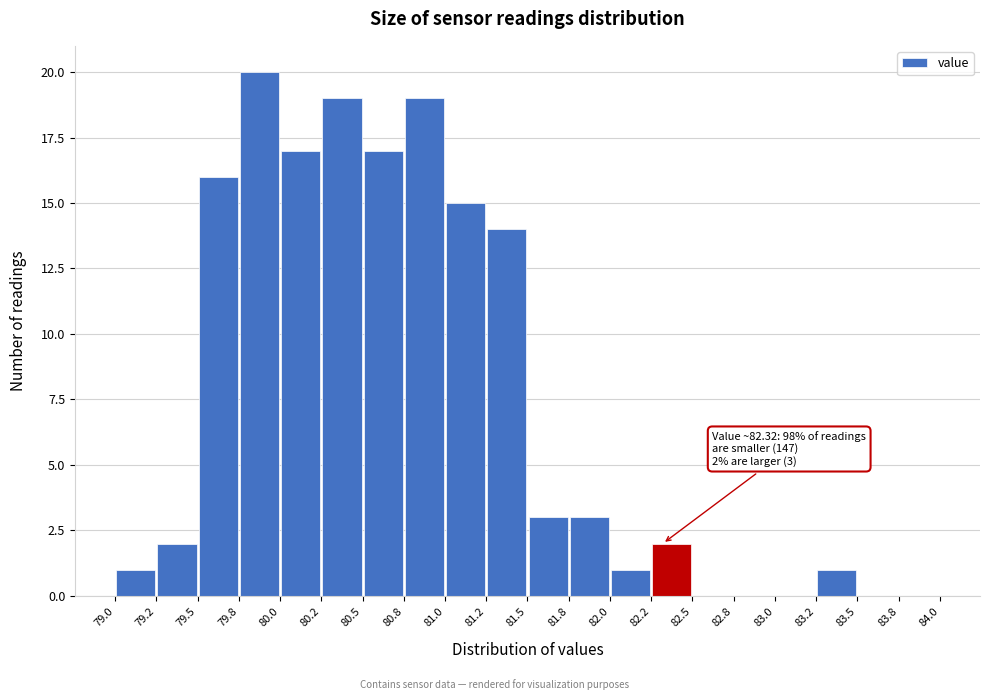

Which range on the x-axis has the tallest bar?

79.8 to 80.0